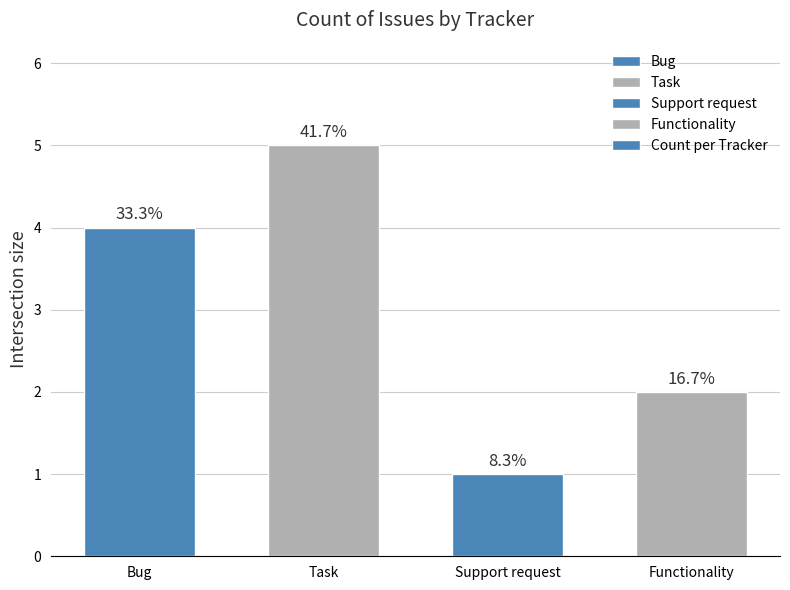

What is the greatest value displayed?

5